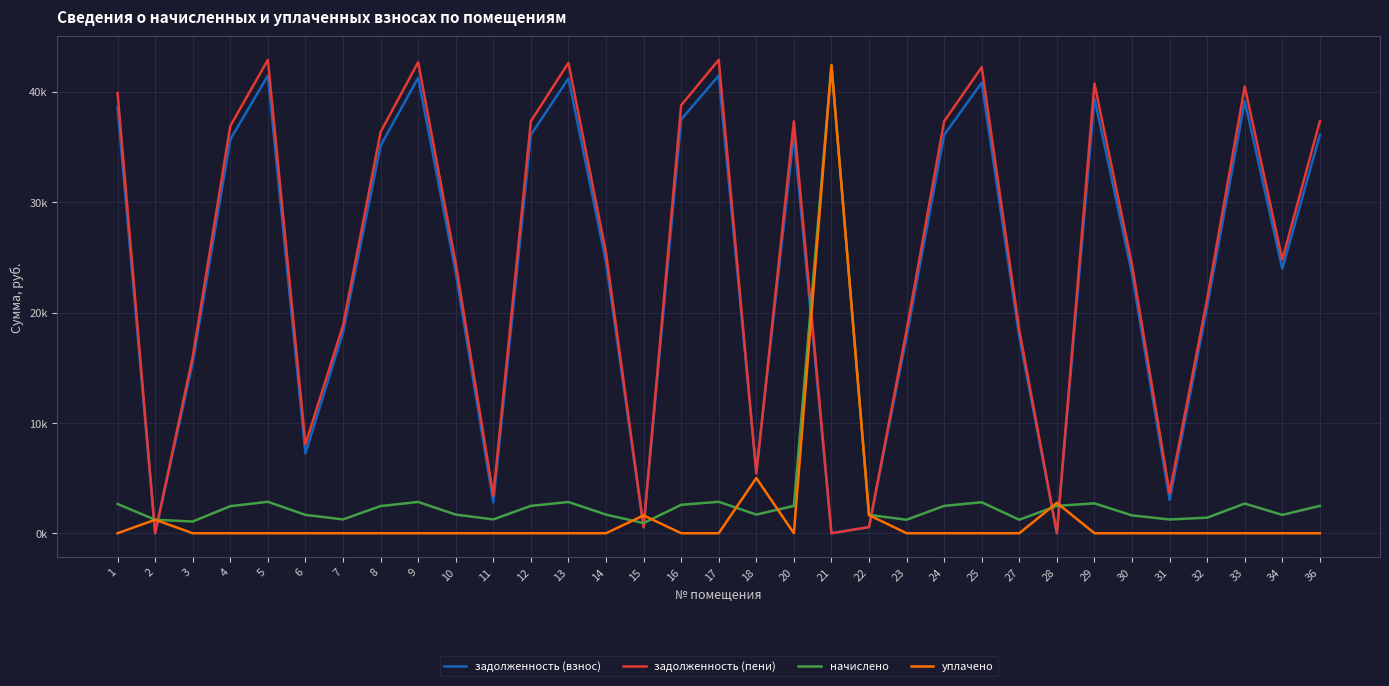

What are all the series names shown in the legend?

задолженность (взнос), задолженность (пени), начислено, уплачено